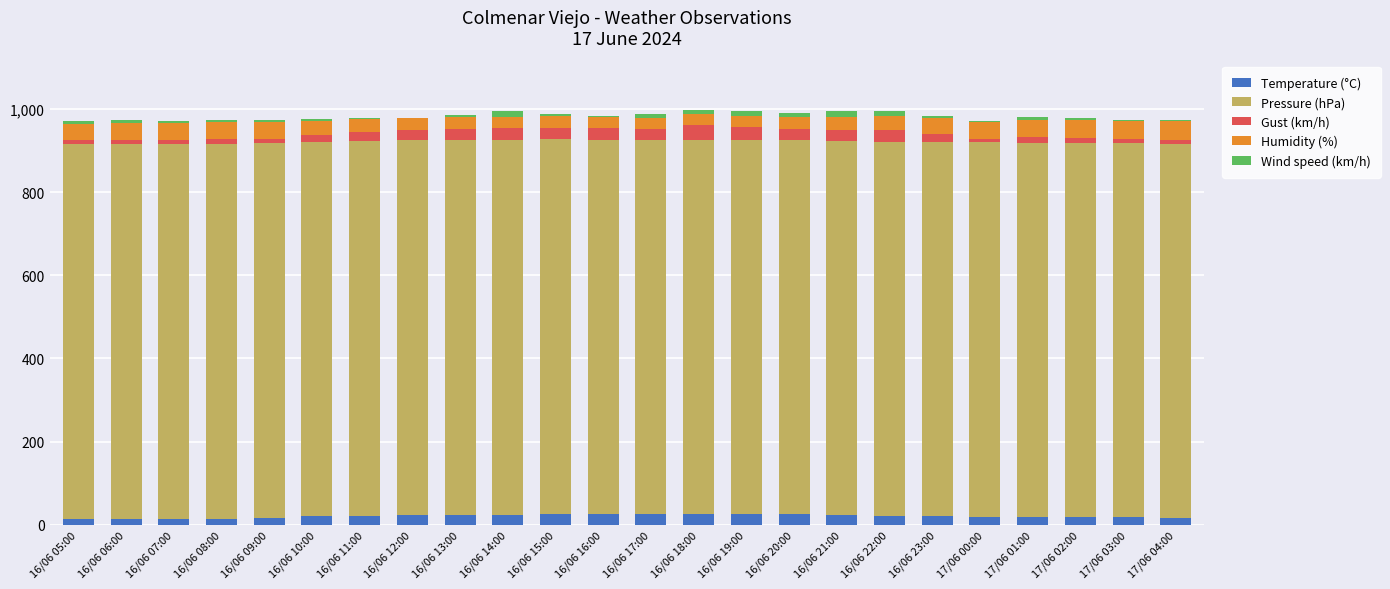

Are the bars horizontal?

No